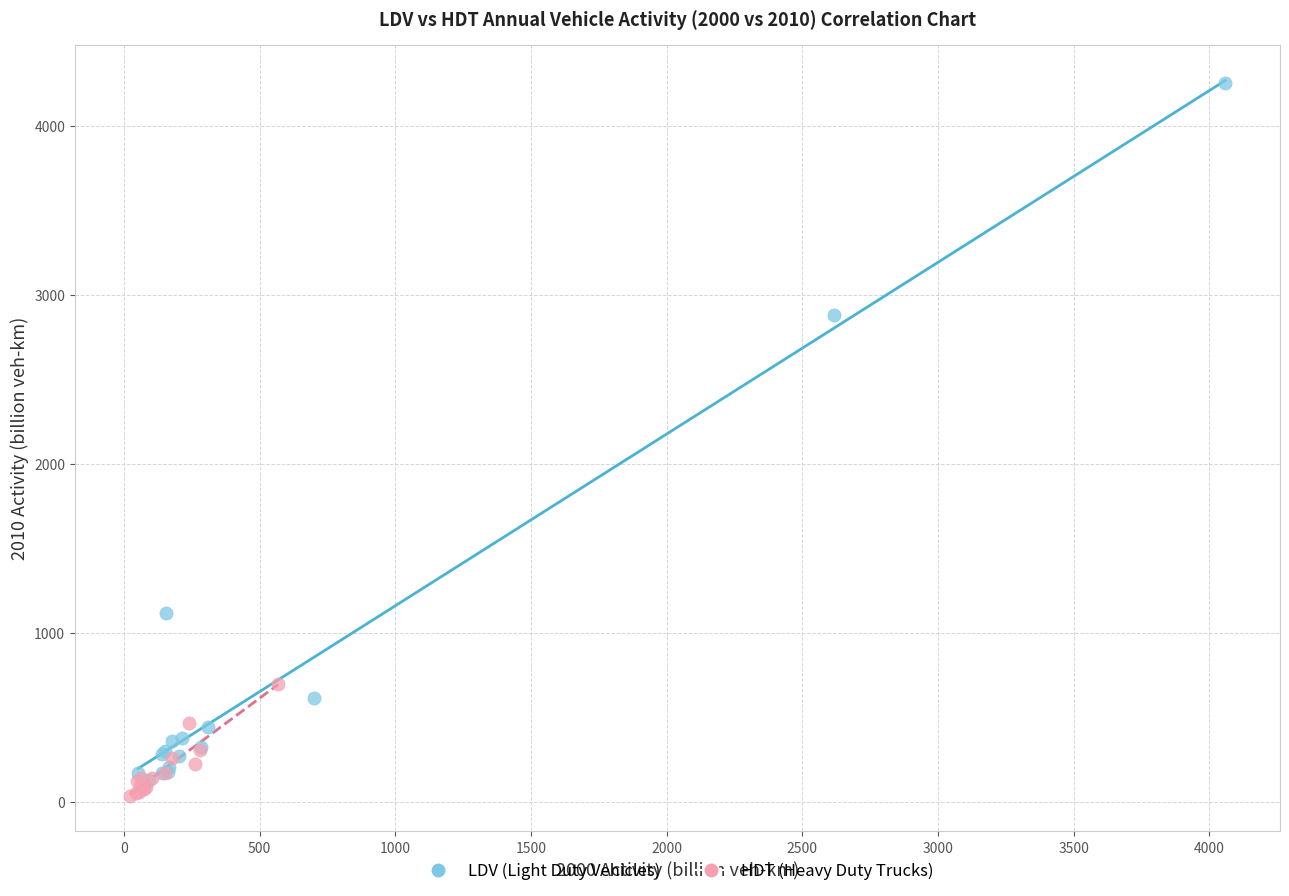

What are all the series names shown in the legend?

LDV (Light Duty Vehicles), HDT (Heavy Duty Trucks)